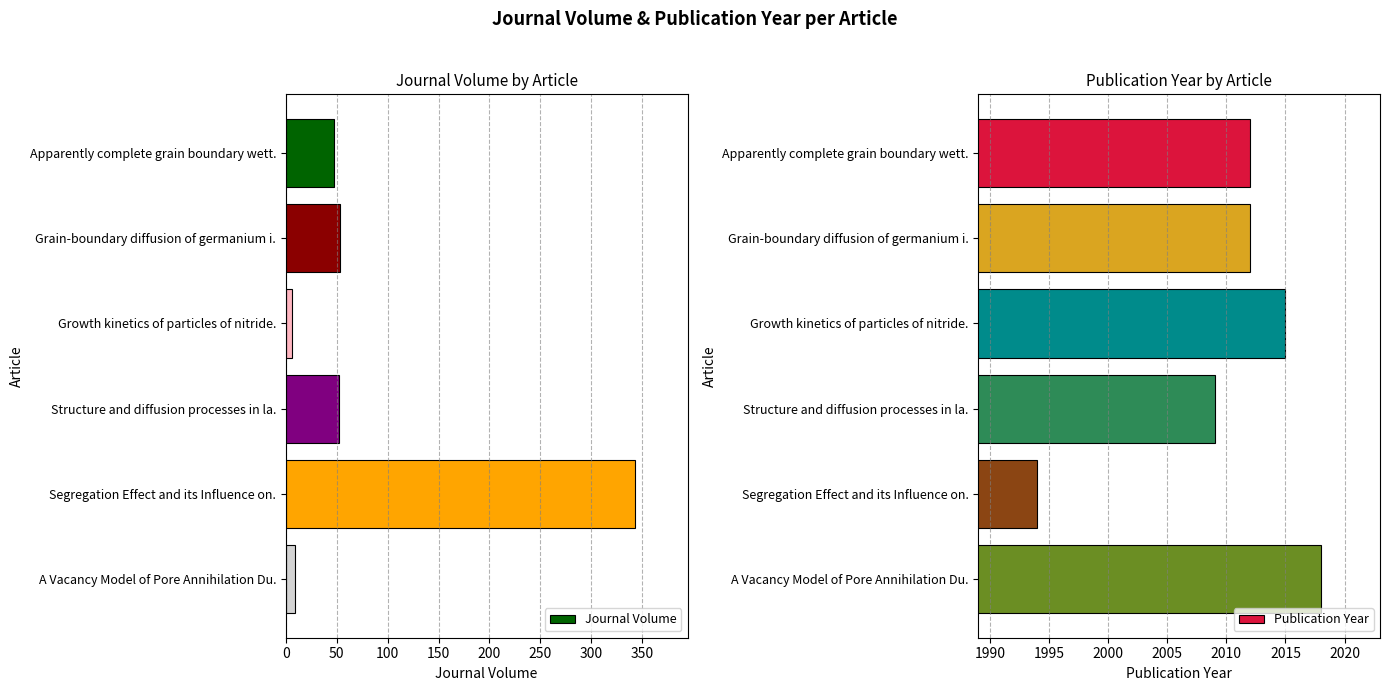

The Journal Volume series shows 24 at Grain-boundary diffusion of germanium i.. True or false?

False